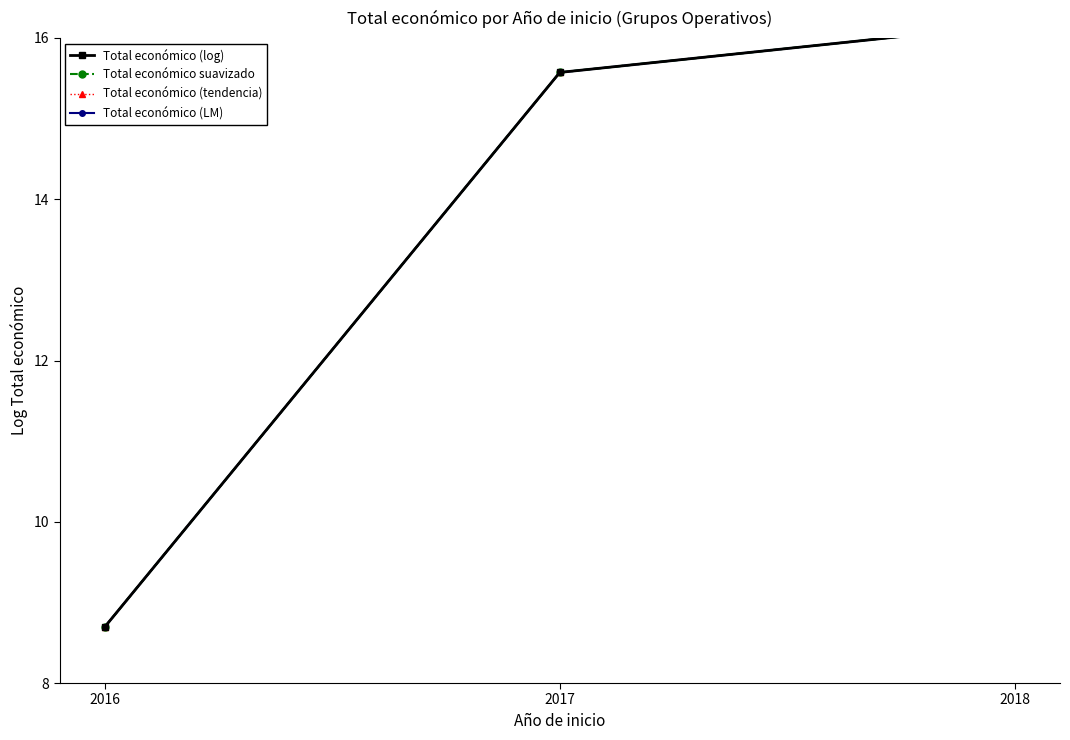

At how many categories does at least one series exceed 9?

2